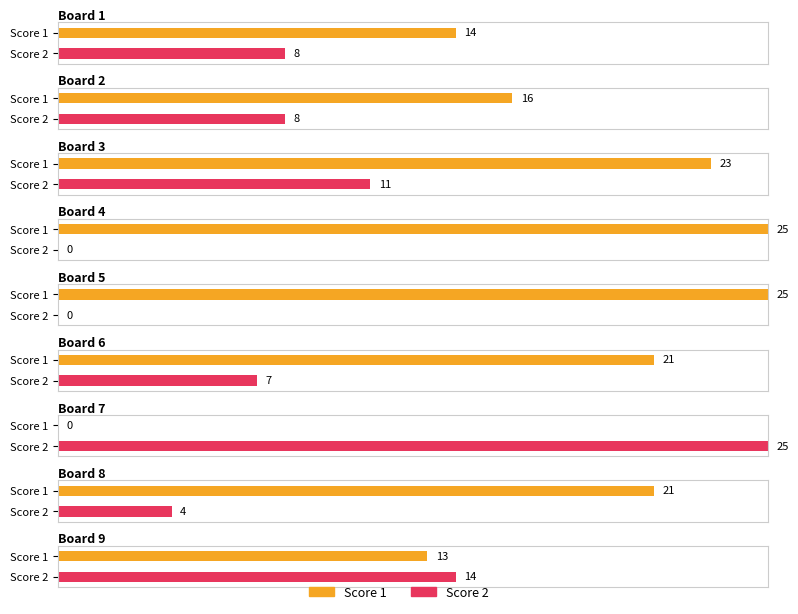

What is the difference between the highest and lowest values at 3?

12